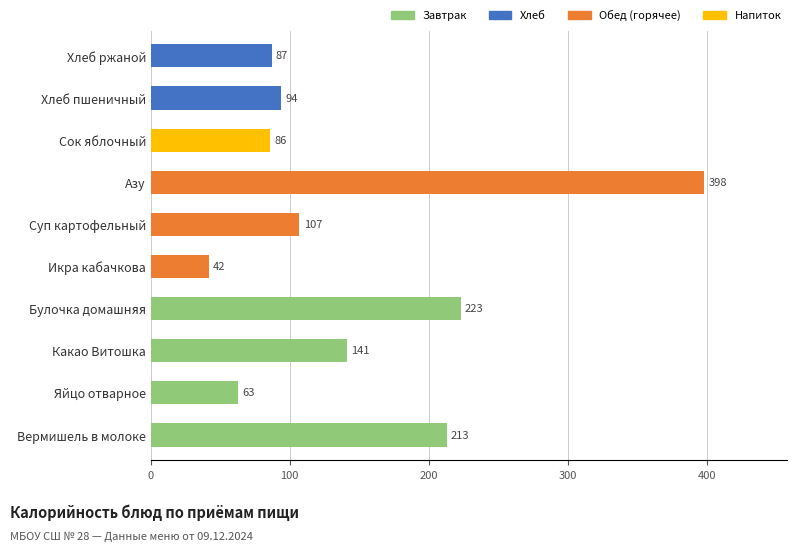

What value does the data have at Хлеб ржаной, to the nearest 50?

100